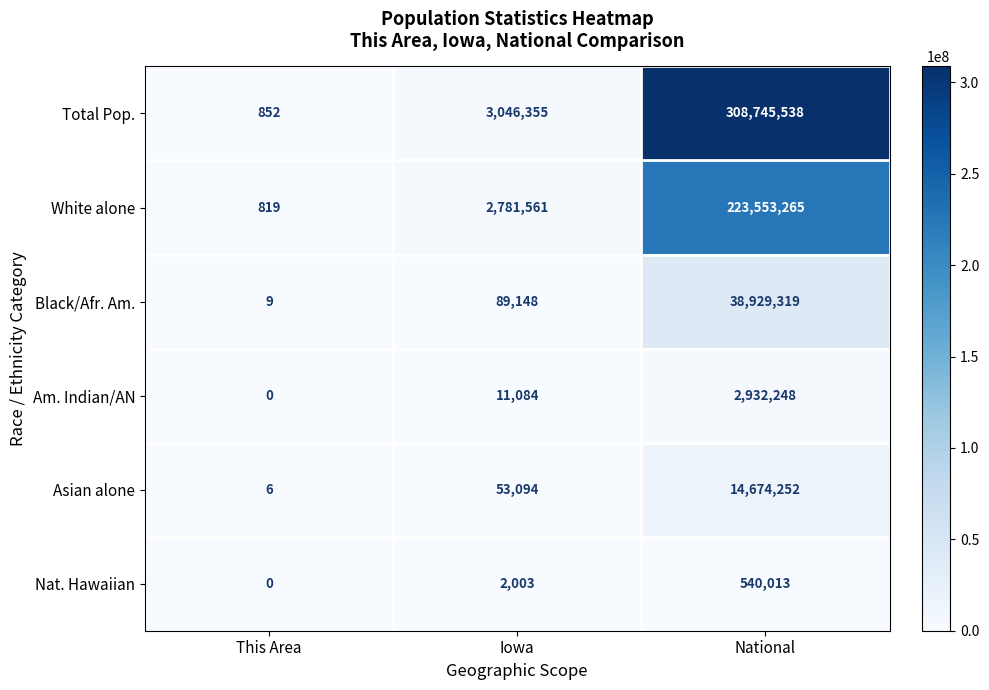

Reading left to right, extract all data points from this chart.

Total Pop.: 852	3046355	308745538
White alone: 819	2781561	223553265
Black/Afr. Am.: 9	89148	38929319
Am. Indian/AN: 0	11084	2932248
Asian alone: 6	53094	14674252
Nat. Hawaiian: 0	2003	540013